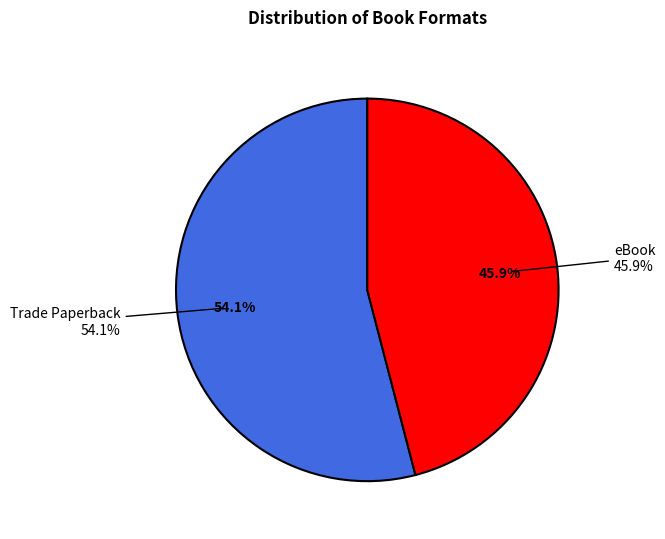

What percentage do Trade Paperback and eBook together represent?

100.0%